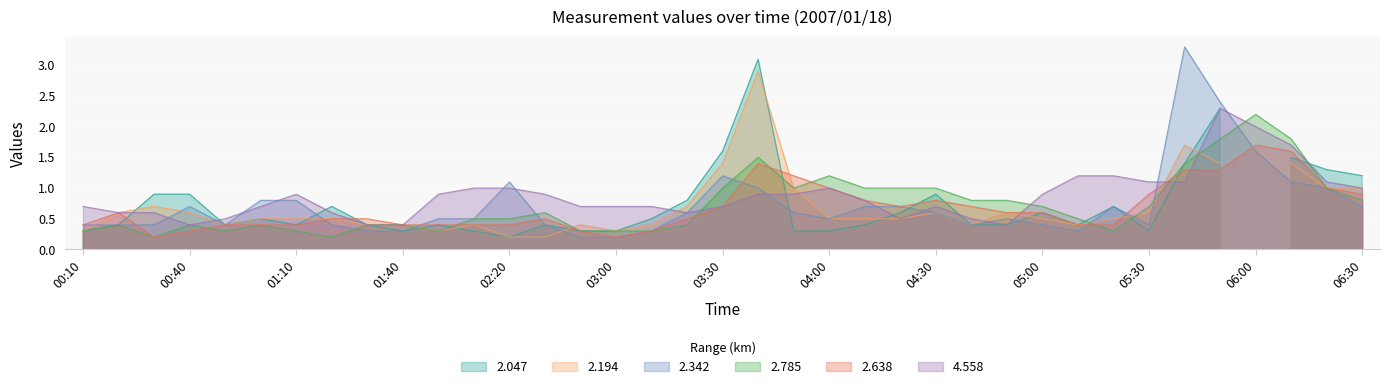

The 2.638 series shows 0.4 at 01:10. True or false?

True